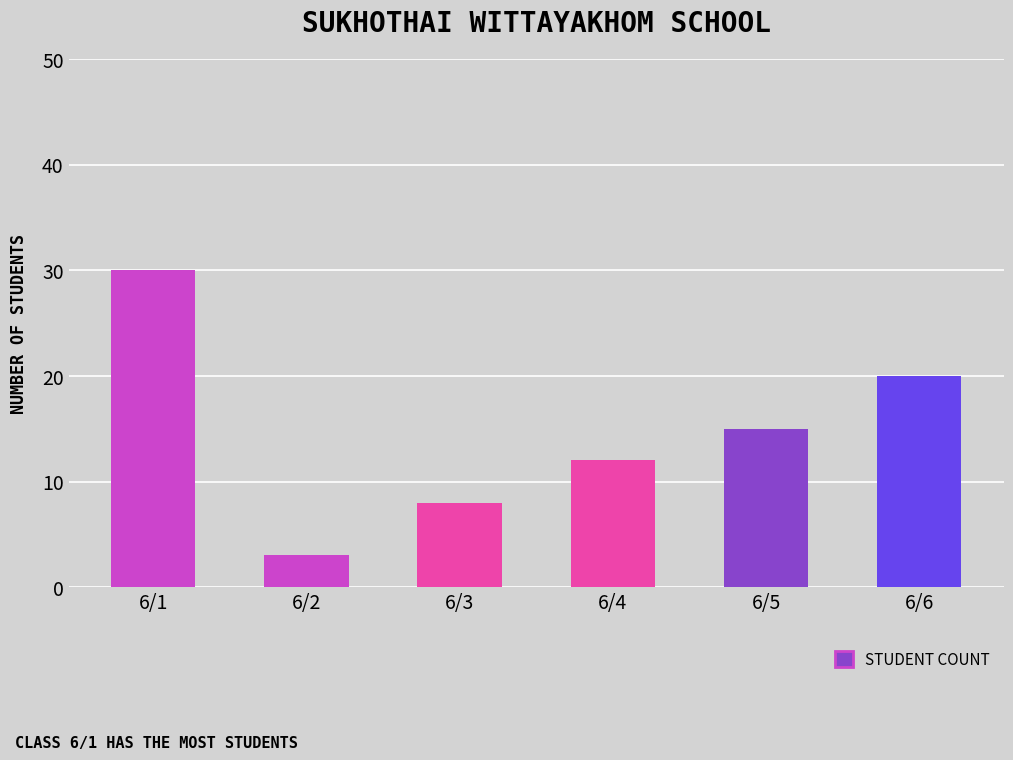

Where is the data nearest to the value 16?

6/5